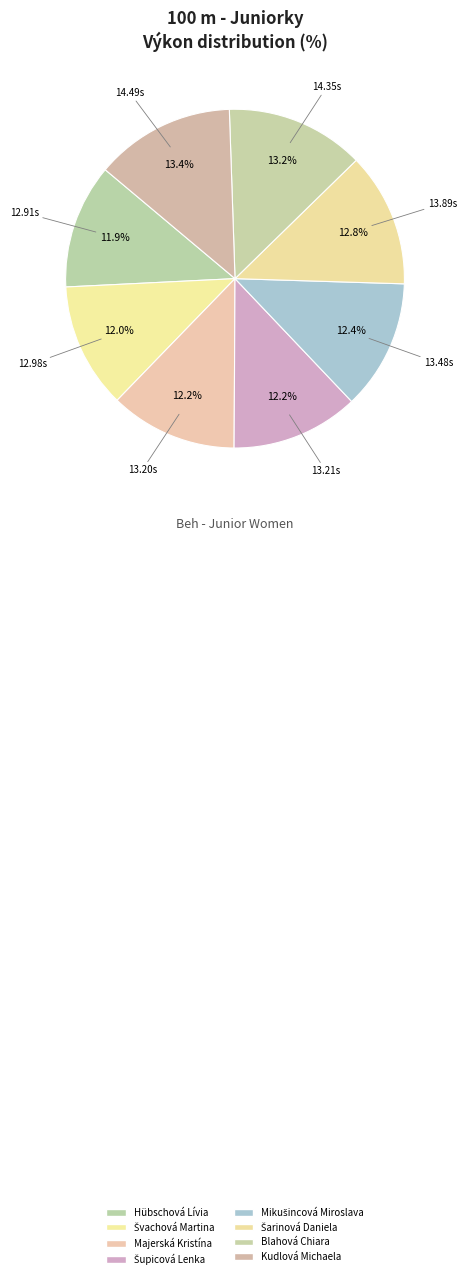

How many segments does this pie chart have?

8